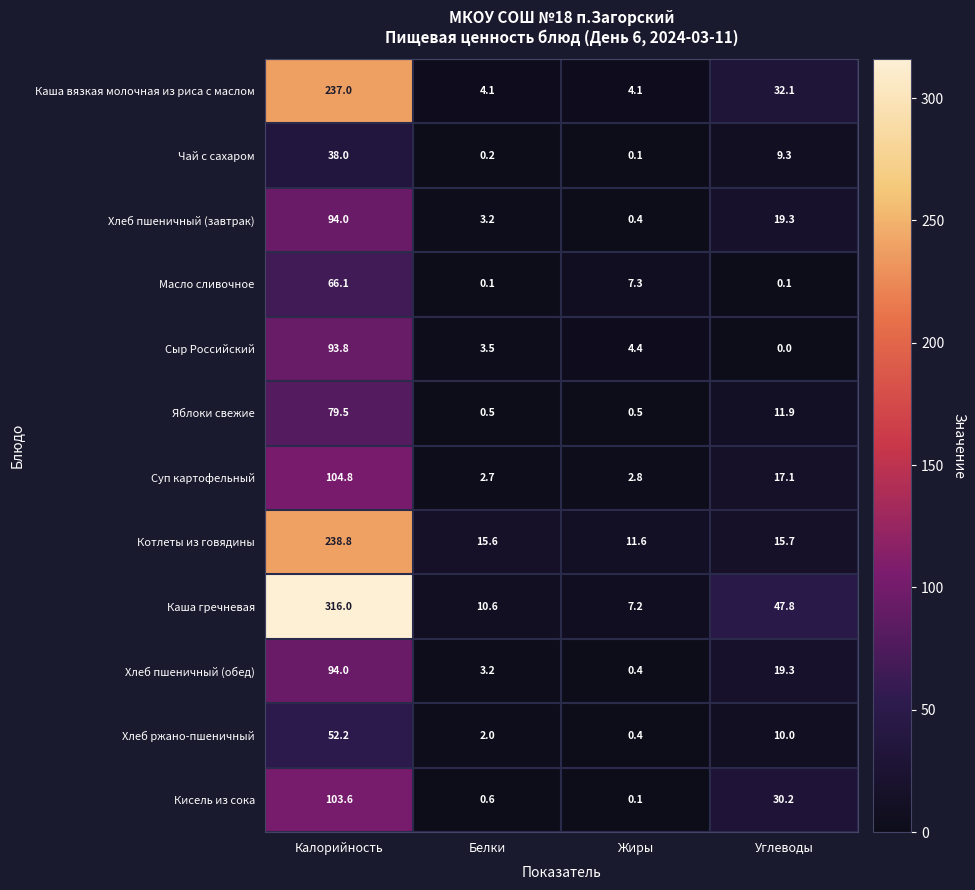

Rank the categories by Сыр Российский value from highest to lowest.

Калорийность, Жиры, Белки, Углеводы